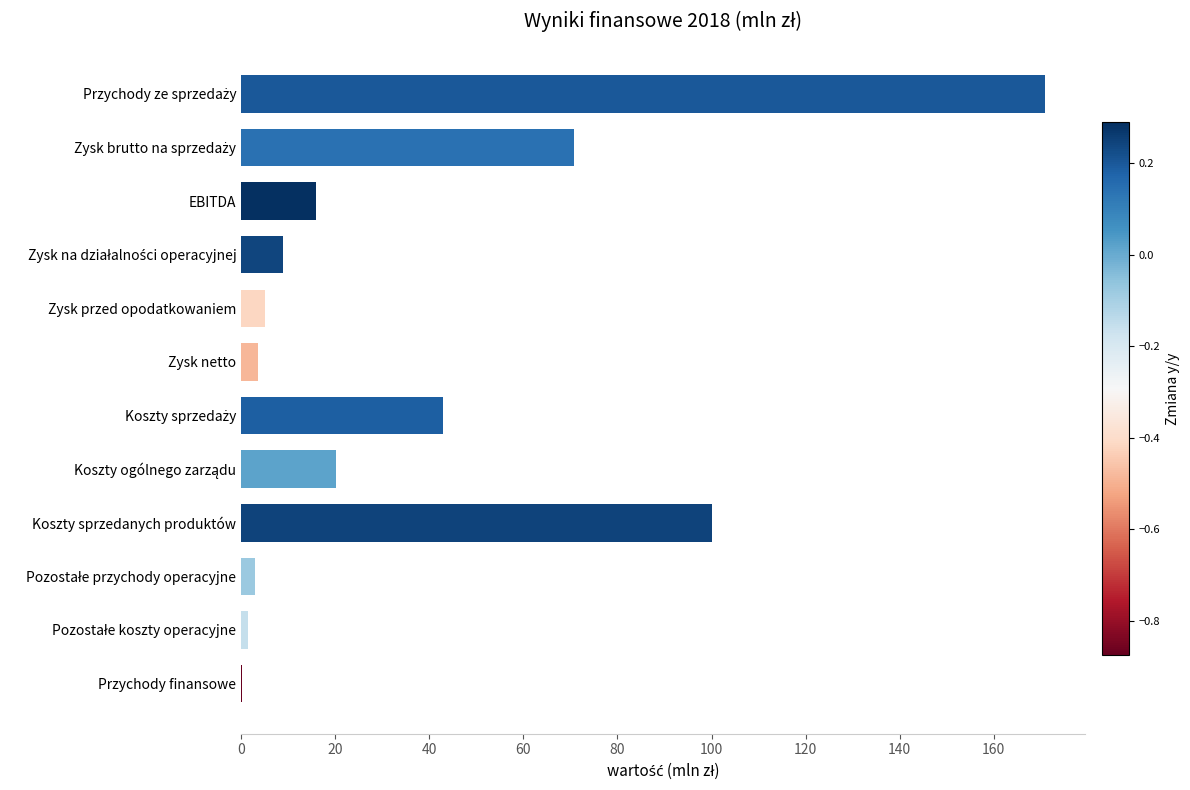

What is the sum of all values?

443.1